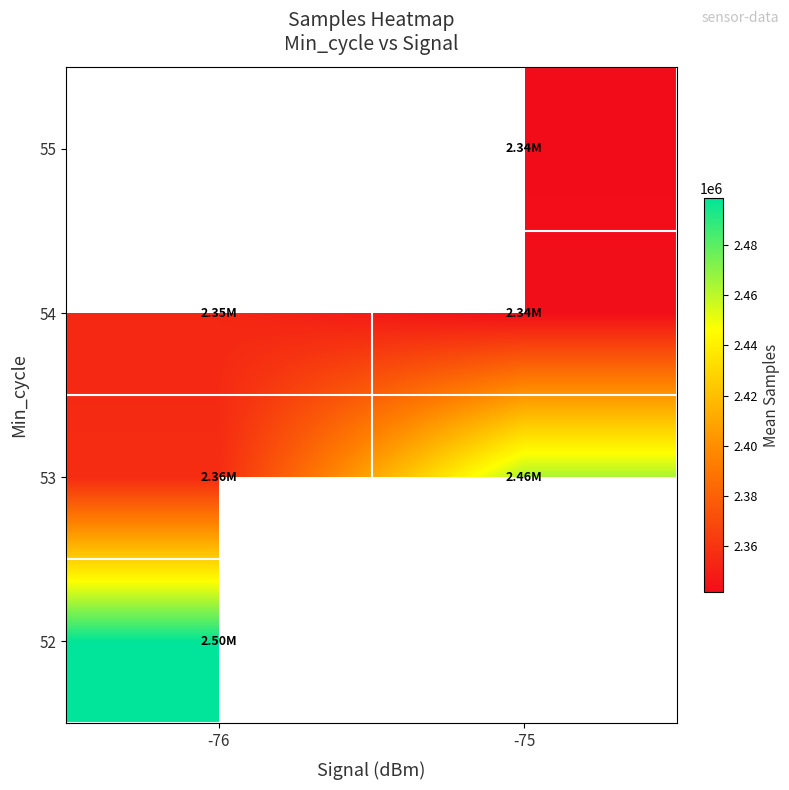

Between -76 and -75, which is larger?

-75